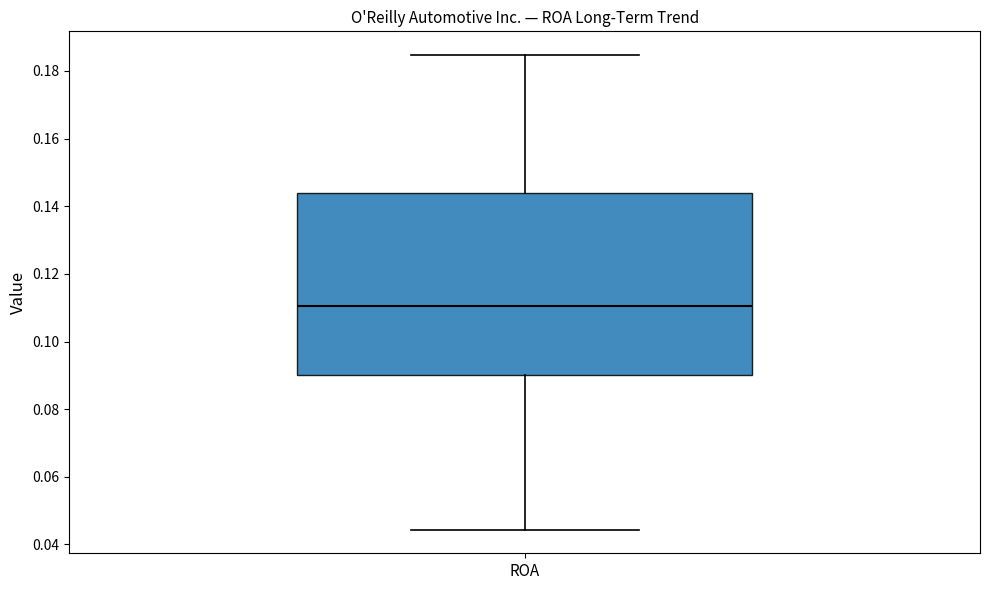

Where does the median line of the box for ROA sit on the y-axis? The values are not printed on the chart, so give them approximately, as read against the axis.

0.110